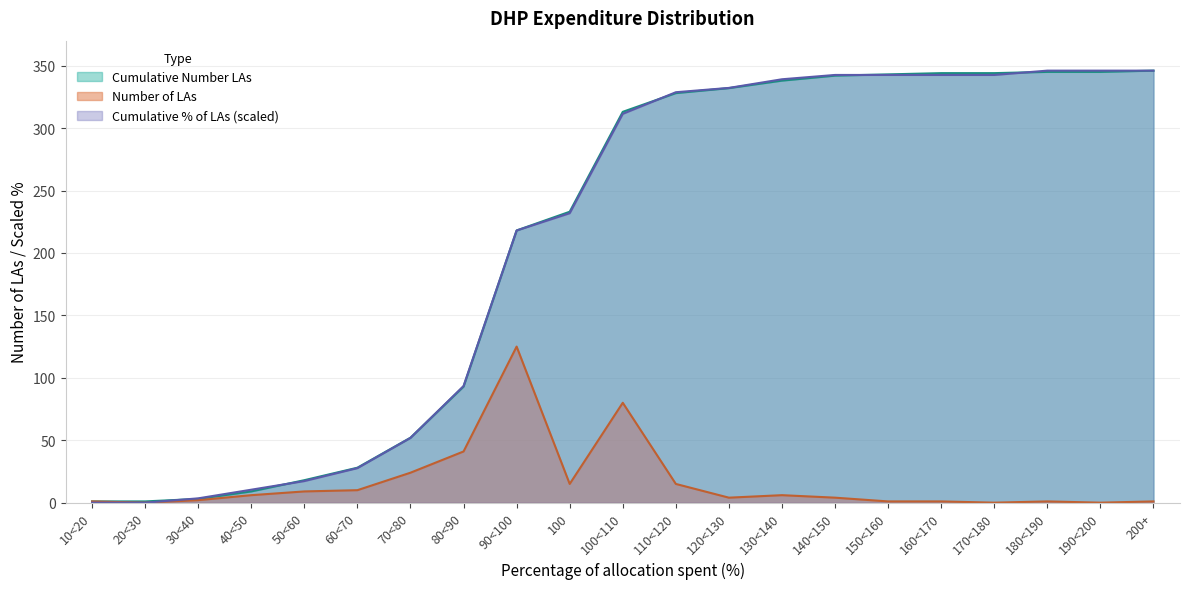

Between which two adjacent categories do Cumulative Number LAs and Cumulative percentage of LAs first intersect?

20<30 and 30<40